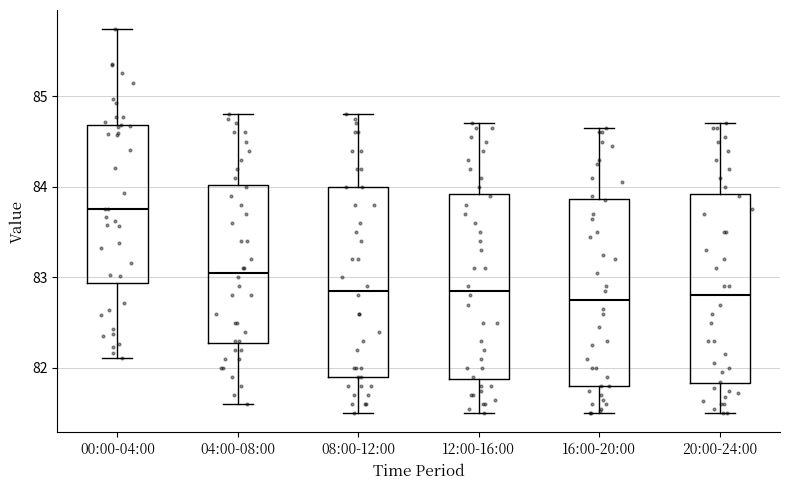

Which box has the highest median line?

00:00-04:00